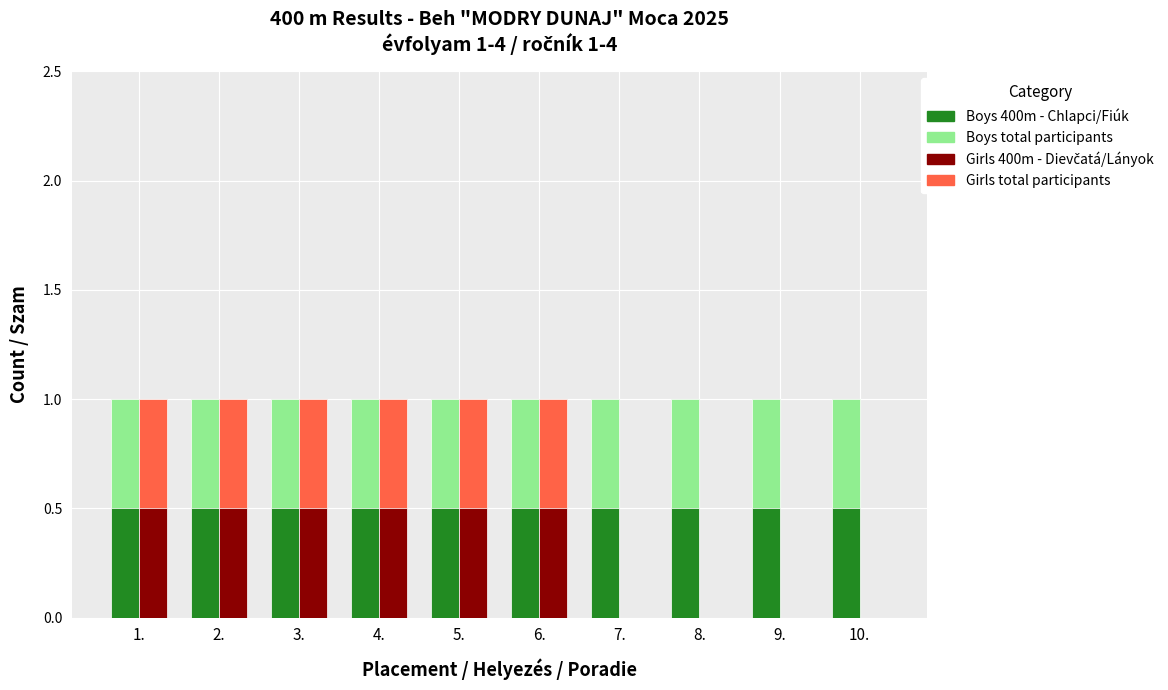

What is the label of the 1st bar from the left?

1.